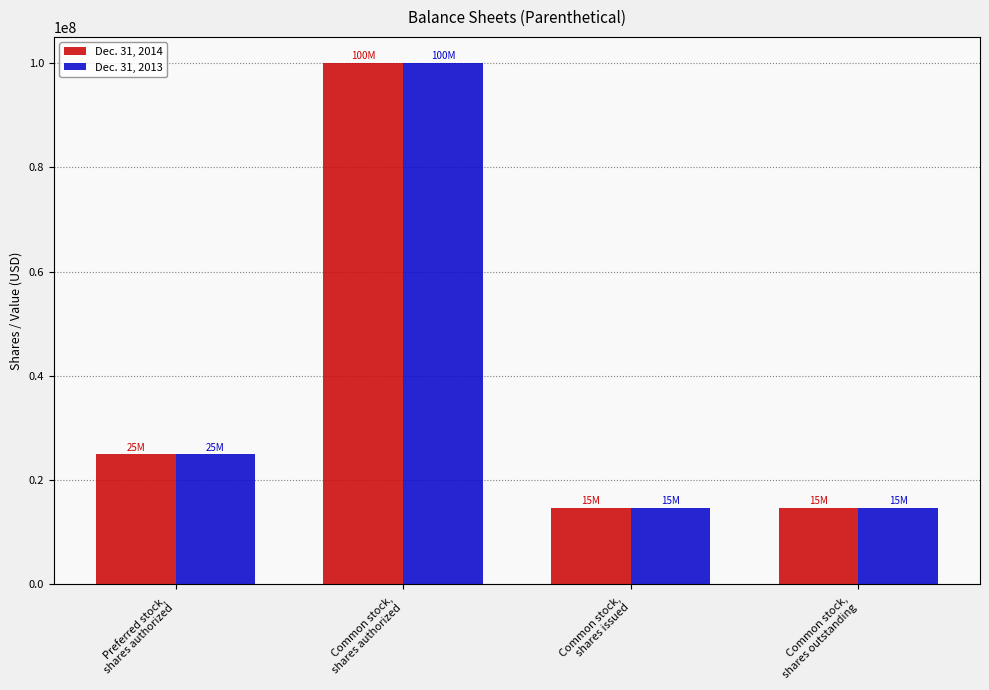

How many data points in Dec. 31, 2013 are less than 25000000?

2